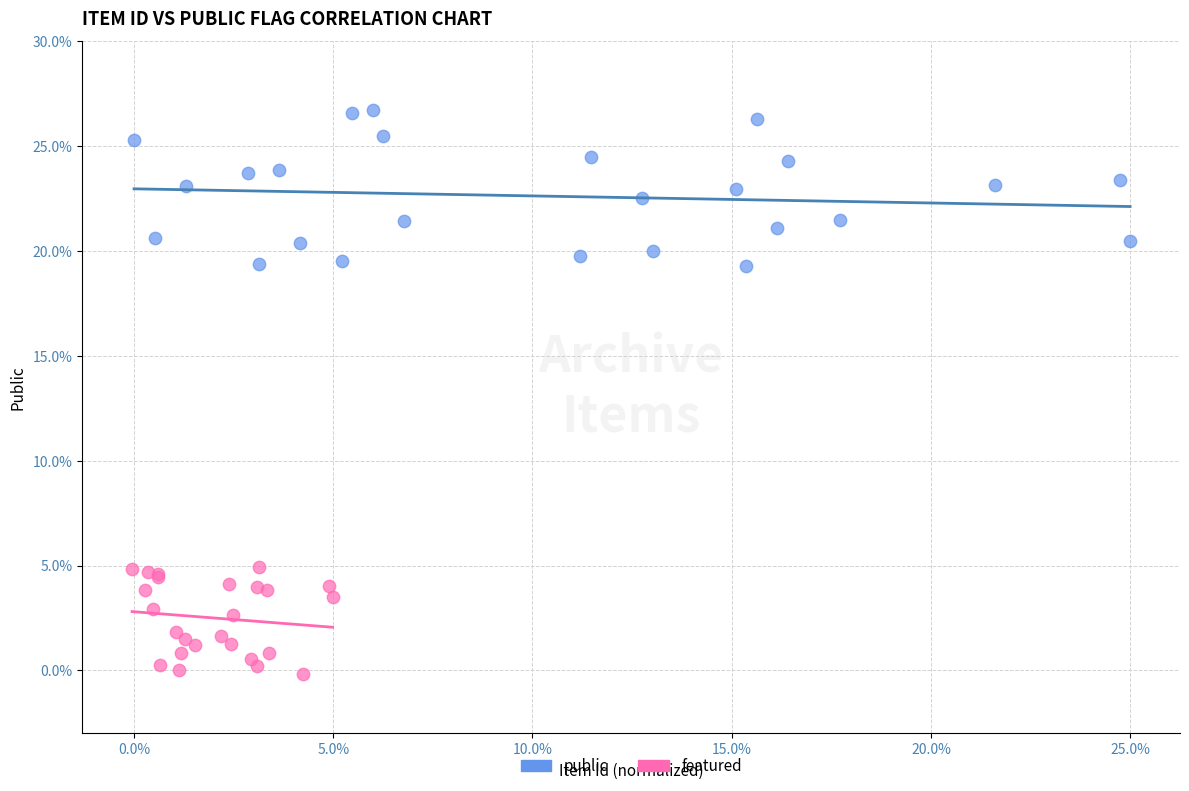

Which series reaches the maximum Y coordinate?

public